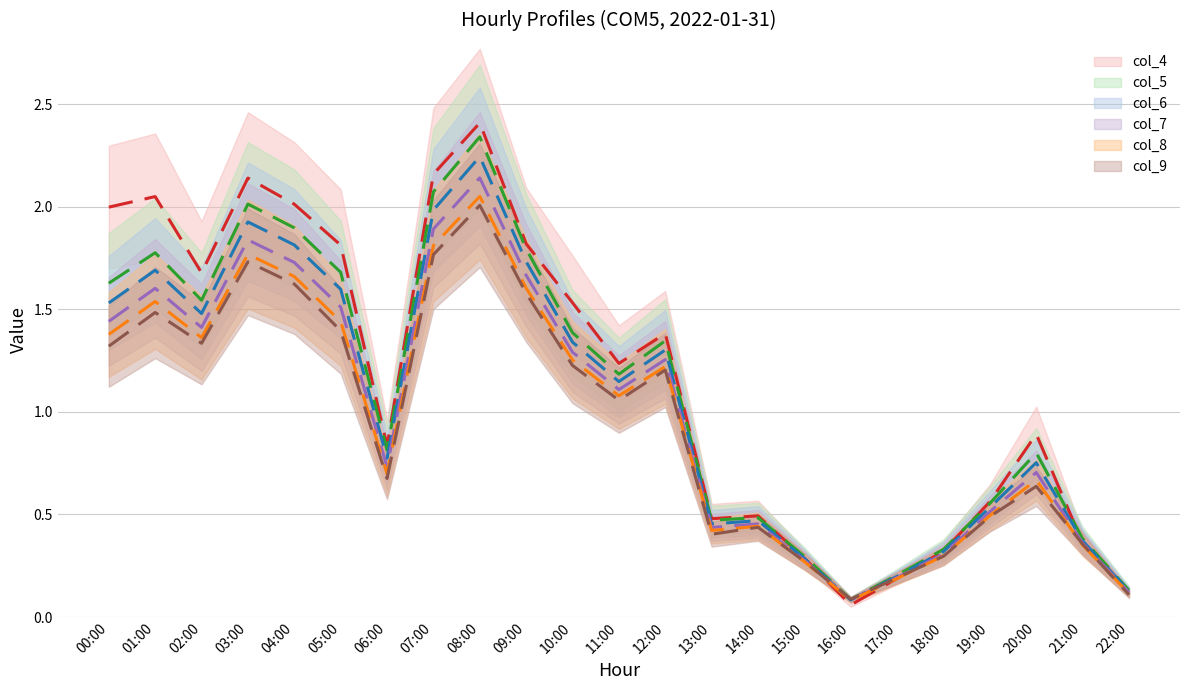

What position from the left is 16:00?

17